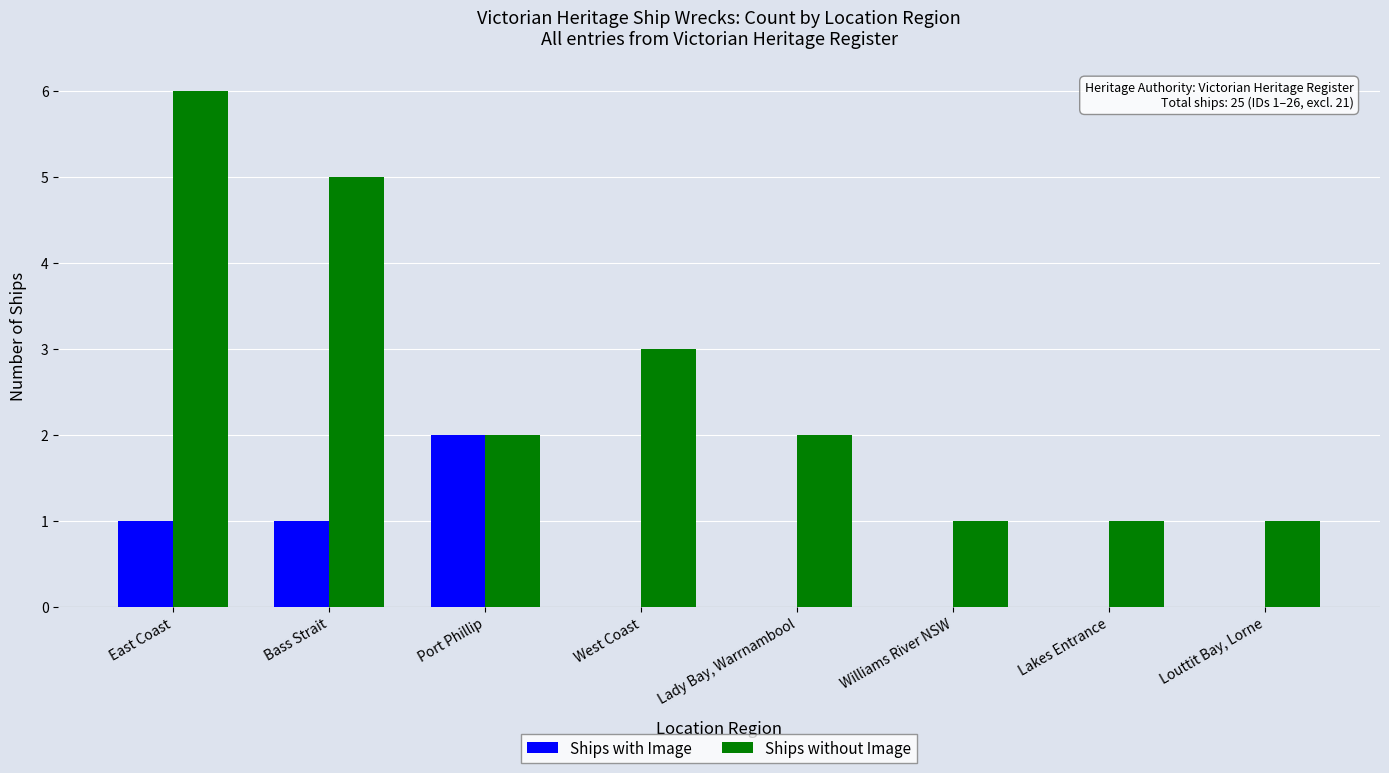

What is the maximum value for Ships without Image?

6